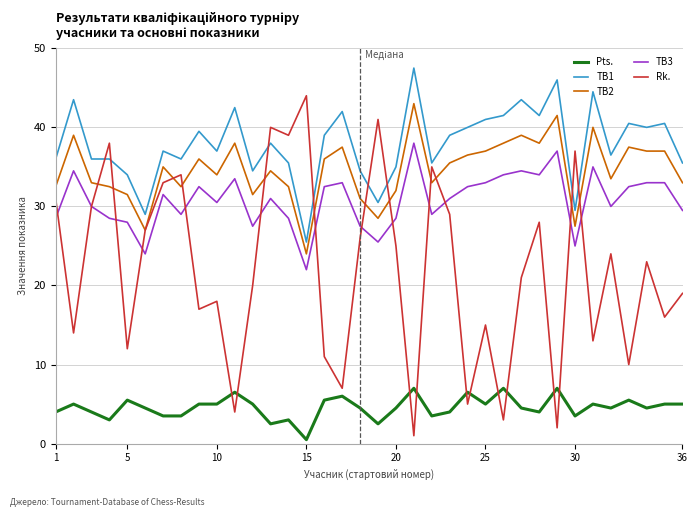

What is the difference between the second highest and minimum values in the Rk. series?

40.0